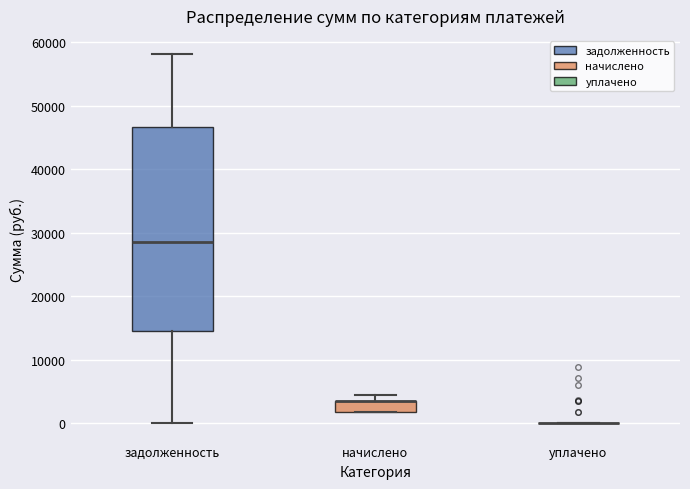

Comparing the boxes themselves (not the whiskers), which one is the tallest?

задолженность